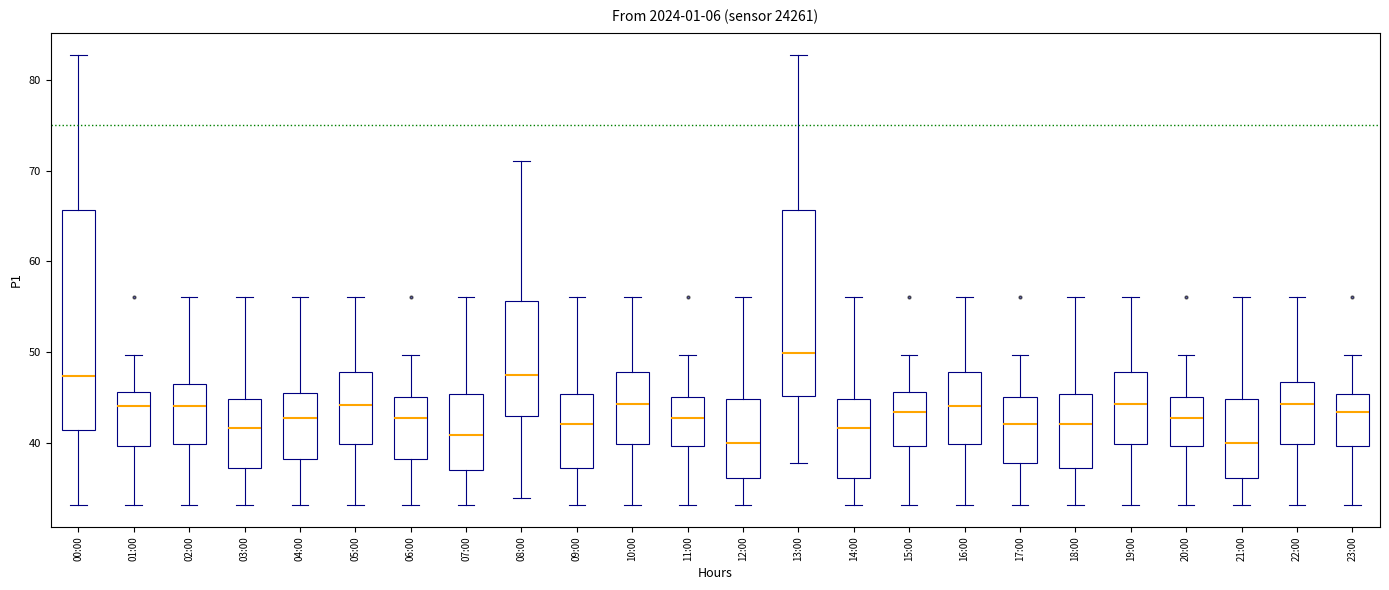

Reading left to right, read every box against the y-axis: the position of its median line, the range the box covers, and the ends of its whiskers. The values are not printed on the chart, so give them approximately, as read against the axis.

00:00: median 47, box 41 to 66, whiskers 33 to 83
01:00: median 44, box 40 to 46, whiskers 33 to 50
02:00: median 44, box 40 to 46, whiskers 33 to 56
03:00: median 42, box 37 to 45, whiskers 33 to 56
04:00: median 43, box 38 to 45, whiskers 33 to 56
05:00: median 44, box 40 to 48, whiskers 33 to 56
06:00: median 43, box 38 to 45, whiskers 33 to 50
07:00: median 41, box 37 to 45, whiskers 33 to 56
08:00: median 47, box 43 to 56, whiskers 34 to 71
09:00: median 42, box 37 to 45, whiskers 33 to 56
10:00: median 44, box 40 to 48, whiskers 33 to 56
11:00: median 43, box 40 to 45, whiskers 33 to 50
12:00: median 40, box 36 to 45, whiskers 33 to 56
13:00: median 50, box 45 to 66, whiskers 38 to 83
14:00: median 42, box 36 to 45, whiskers 33 to 56
15:00: median 43, box 40 to 46, whiskers 33 to 50
16:00: median 44, box 40 to 48, whiskers 33 to 56
17:00: median 42, box 38 to 45, whiskers 33 to 50
18:00: median 42, box 37 to 45, whiskers 33 to 56
19:00: median 44, box 40 to 48, whiskers 33 to 56
20:00: median 43, box 40 to 45, whiskers 33 to 50
21:00: median 40, box 36 to 45, whiskers 33 to 56
22:00: median 44, box 40 to 47, whiskers 33 to 56
23:00: median 43, box 40 to 45, whiskers 33 to 50